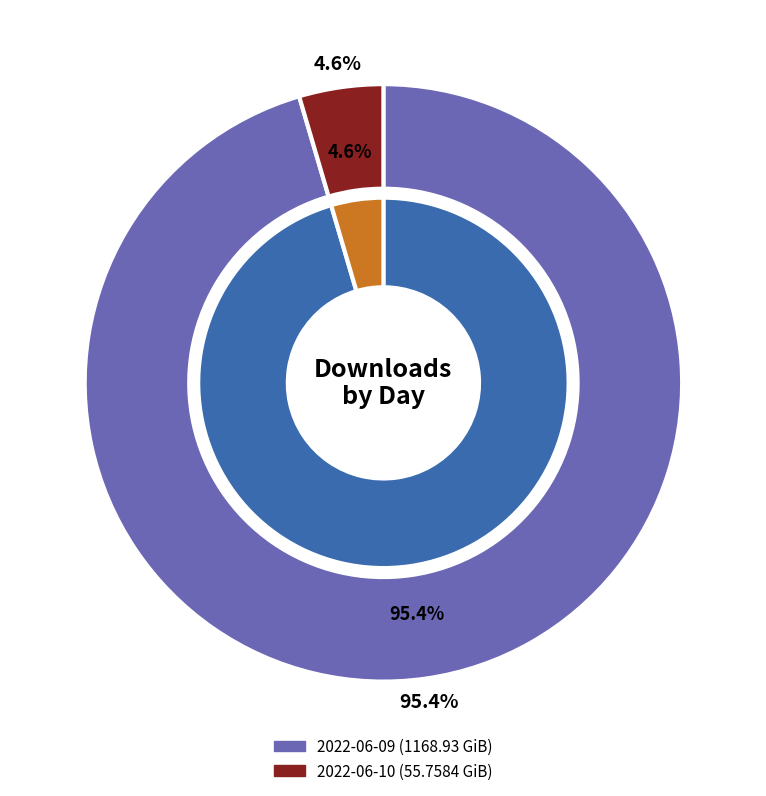

To the nearest percent, what portion does 2022-06-09 represent?

95%